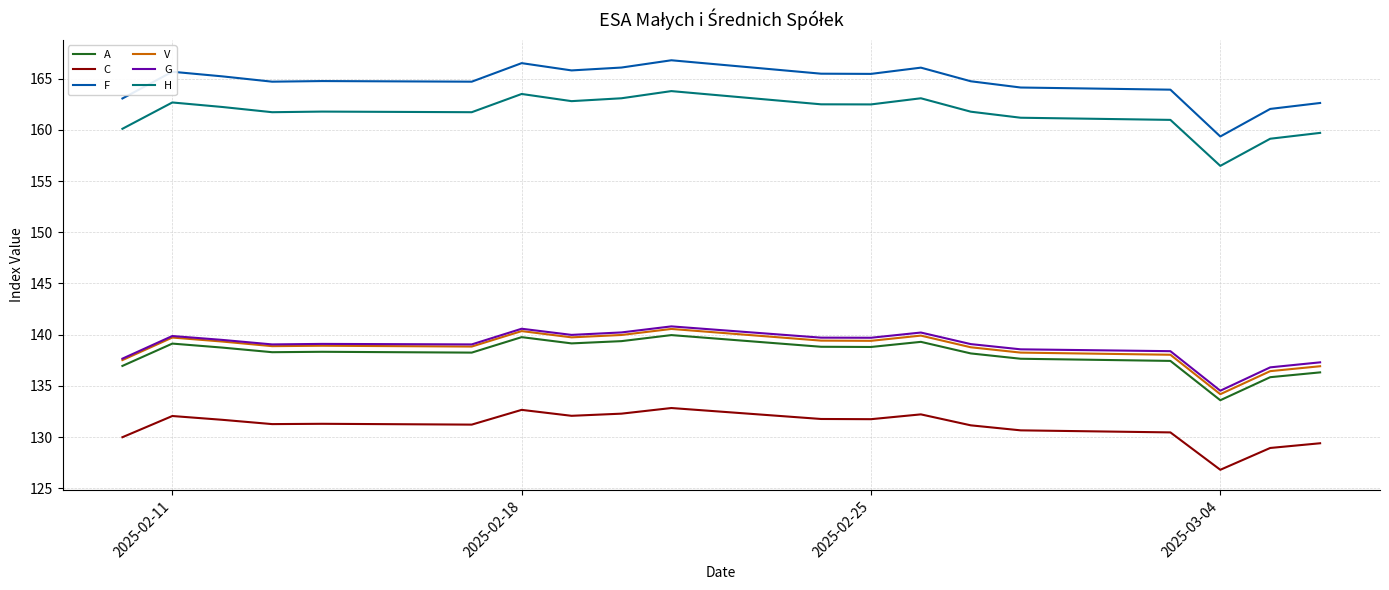

Which series has the largest total across all categories?

F